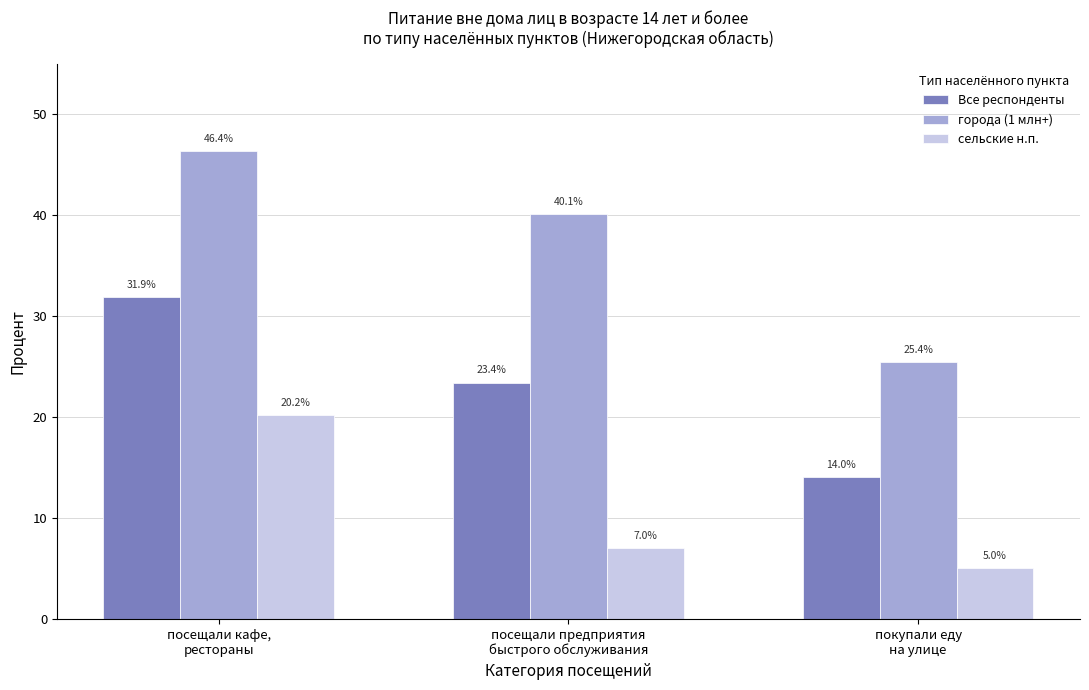

The города (1 млн+) series shows 40.1 at посещали предприятия
быстрого обслуживания. True or false?

True